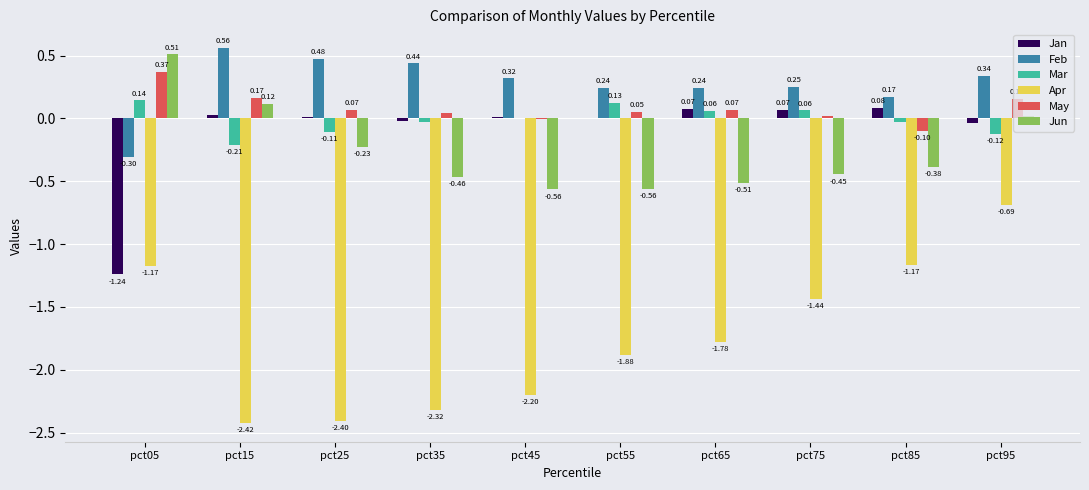

What is the total value across all series at pct75?

-1.5